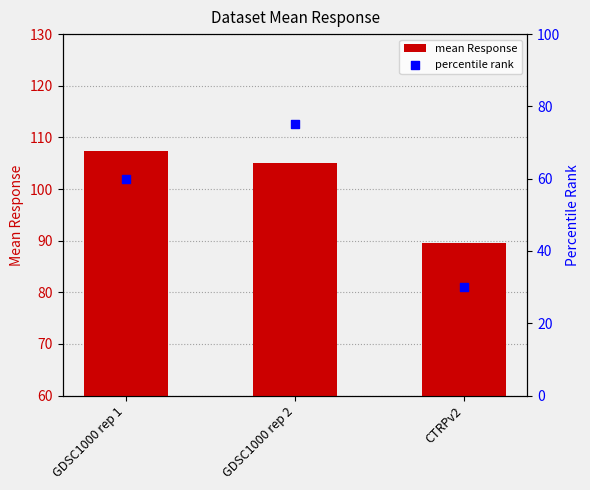

Is the value of mean Response at GDSC1000 rep 1 greater than the value of percentile rank at CTRPv2?

Yes